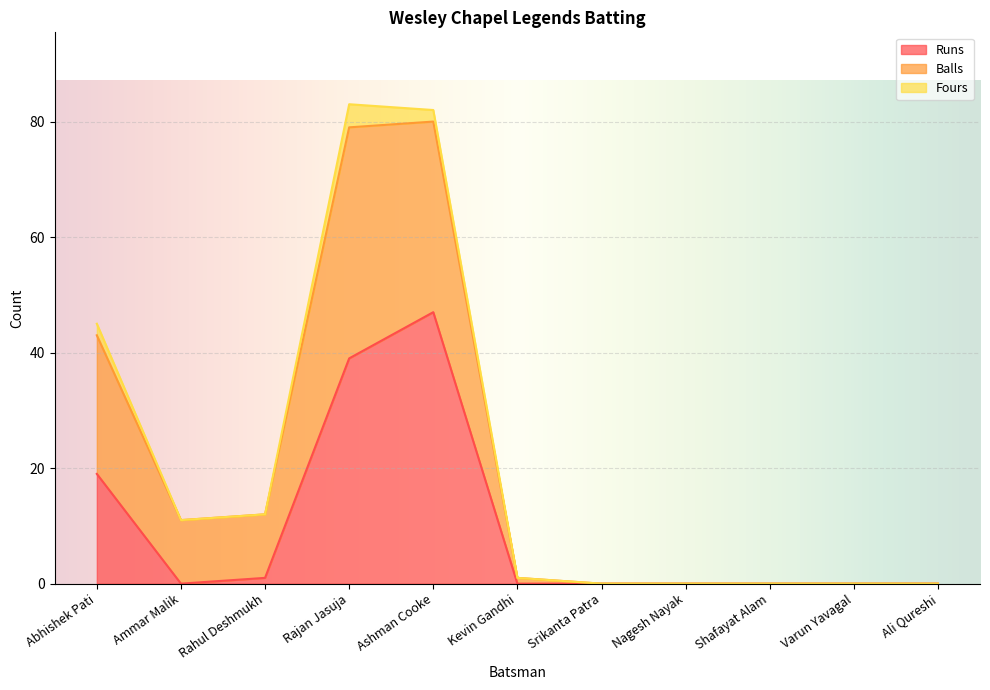

The value of Balls at Kevin Gandhi is 1. True or false?

False